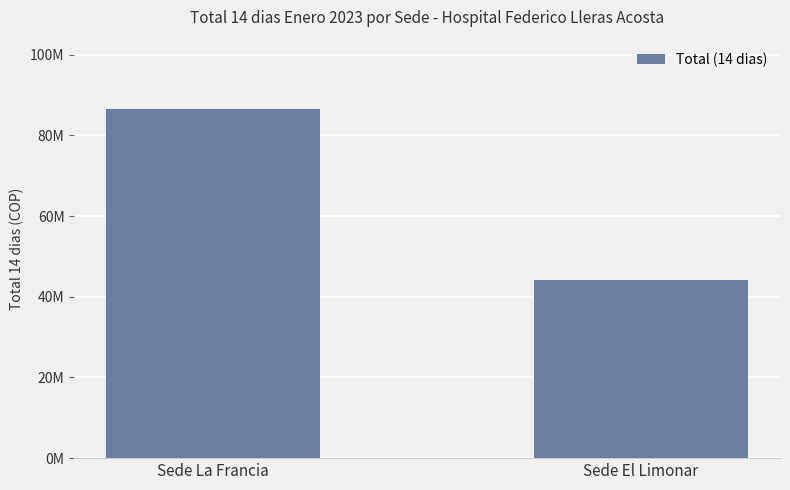

Are the bars horizontal?

No